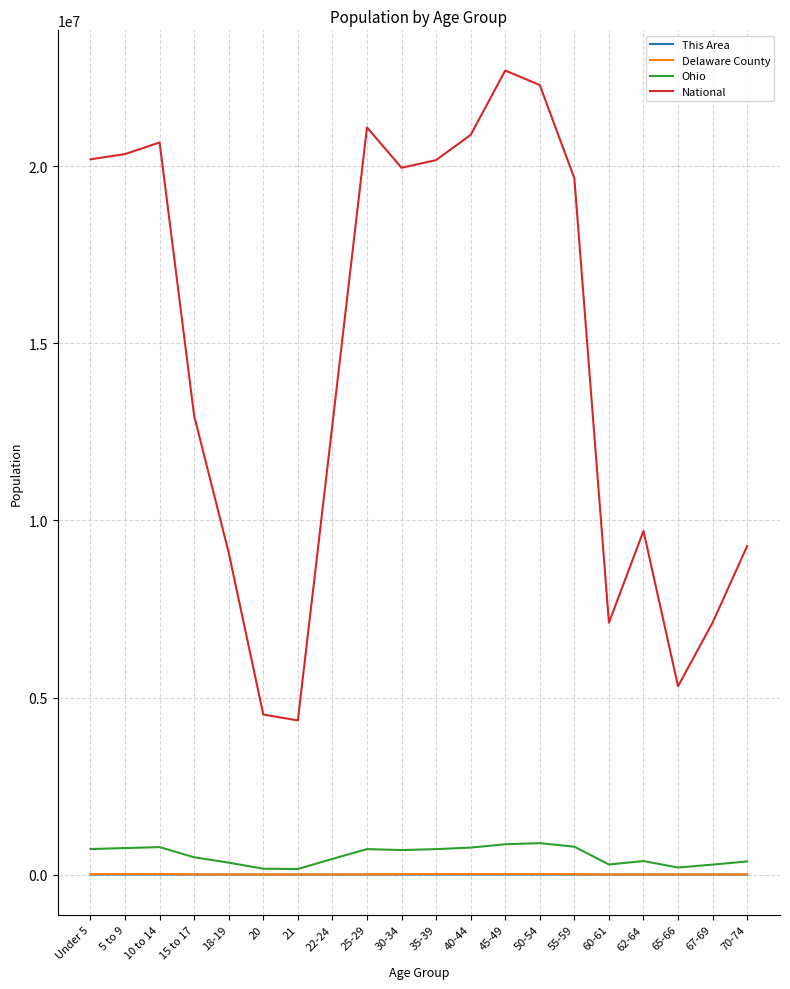

True or false: Ohio has more than 1 points higher than both neighbors.

True